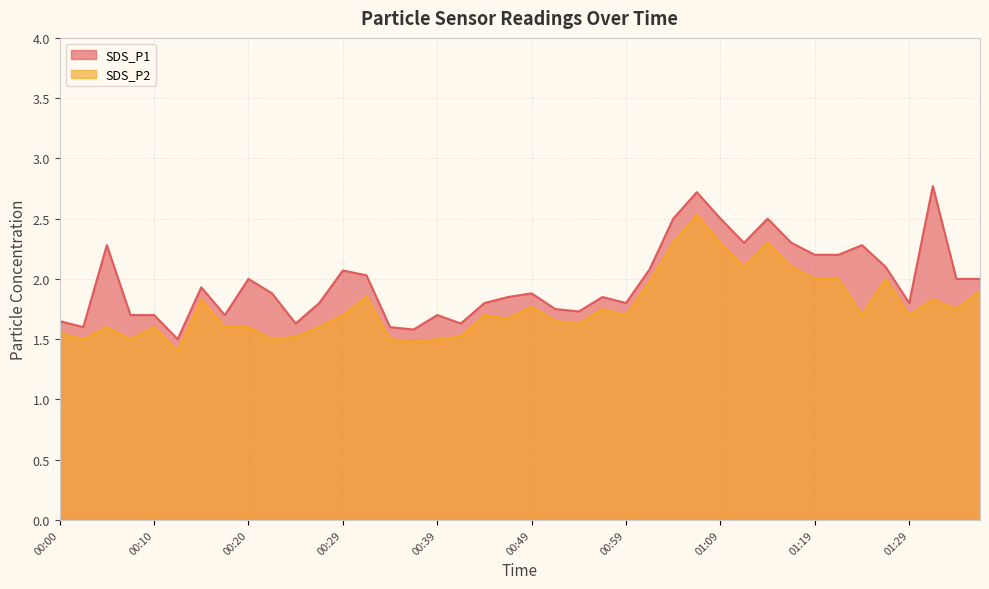

Which has a higher value, 00:17 or 00:52?

00:52